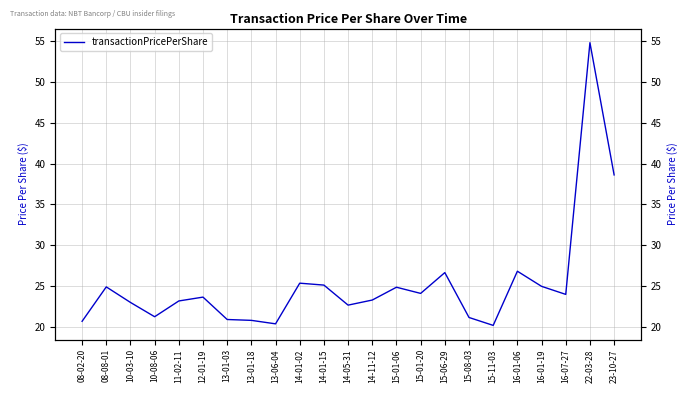

Which category has the lowest value across all series?

15-11-03